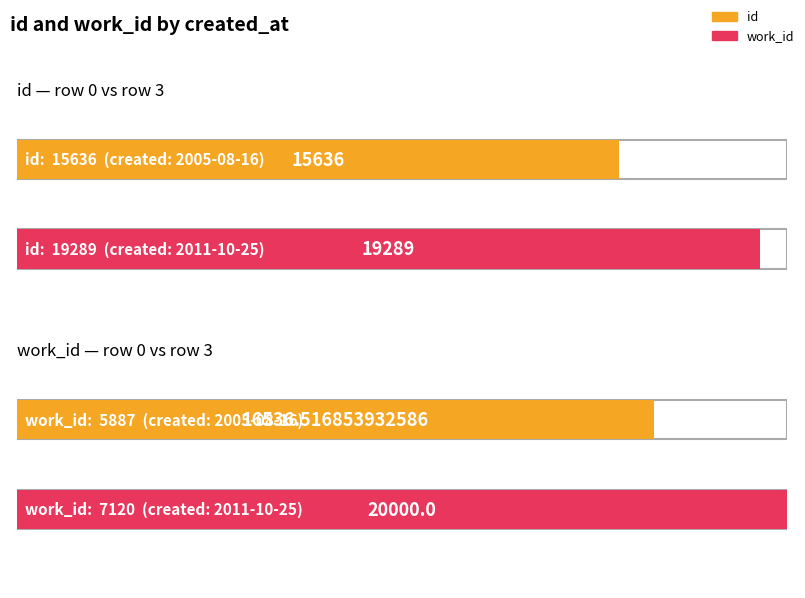

True or false: id has a value of 6630 at 2005-08-29.

False